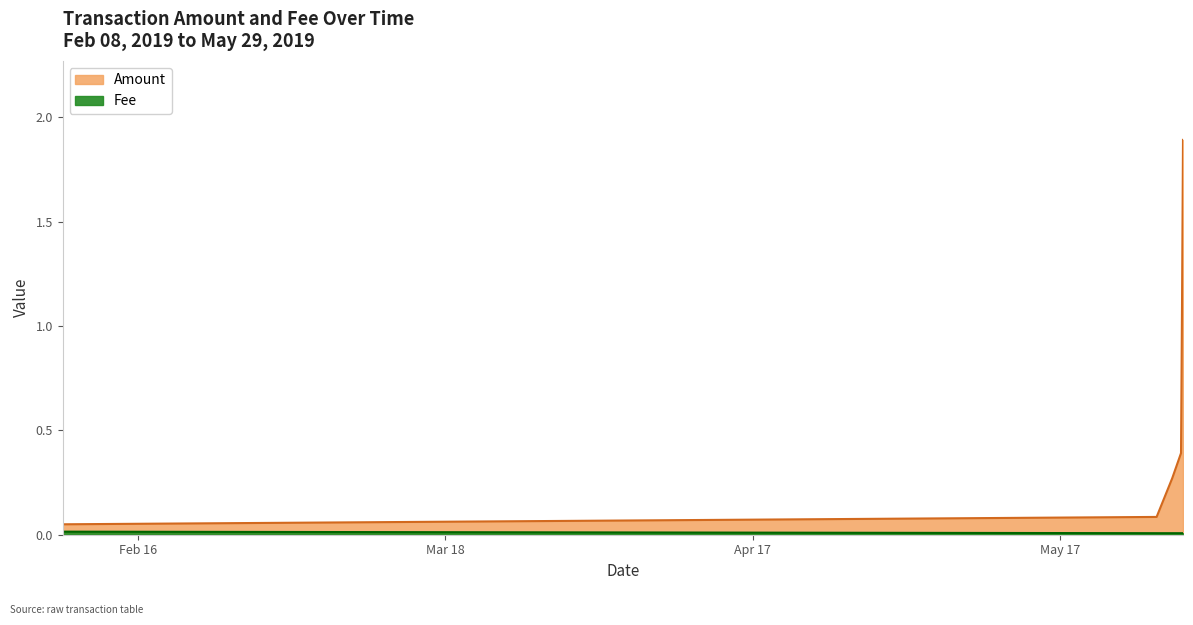

Which series has the widest spread of values?

Amount